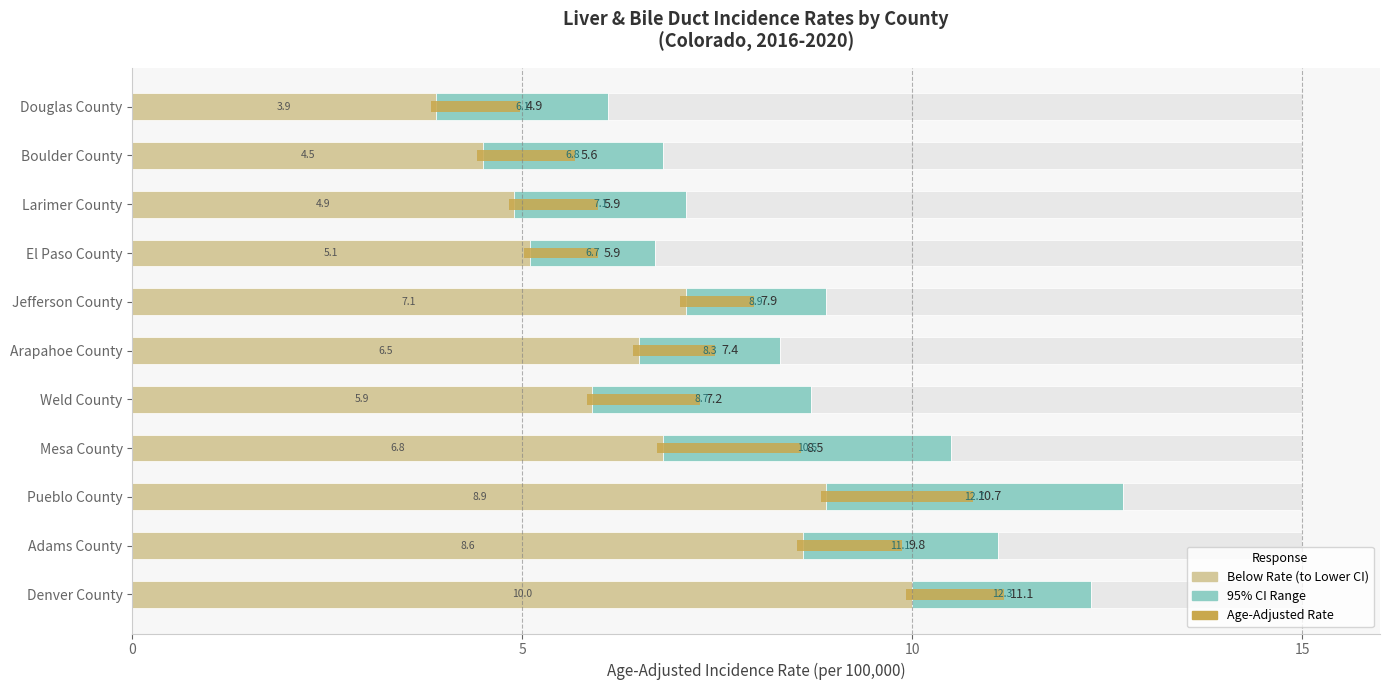

Count the number of categories in the chart.

11